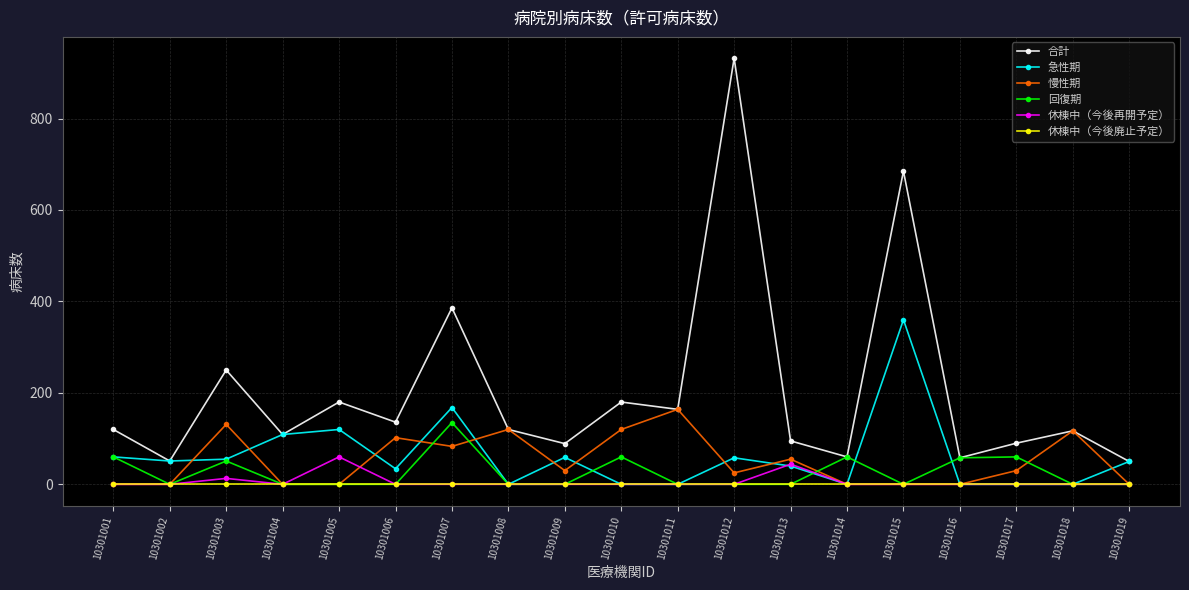

Which series has the largest range (max minus min)?

合計